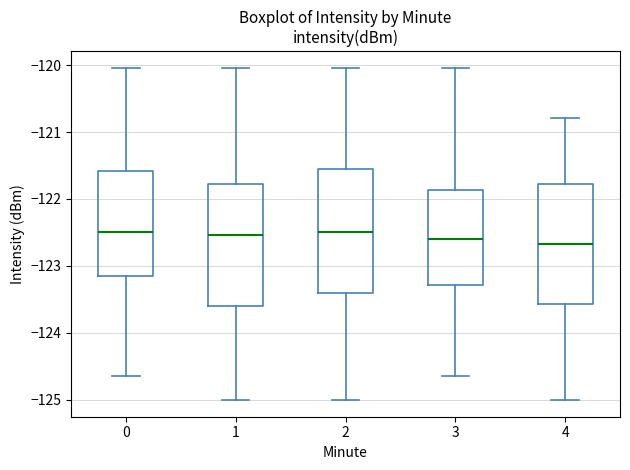

Where is the upper edge of the box at x = 3 on the y-axis? The values are not printed on the chart, so give them approximately, as read against the axis.

-121.9